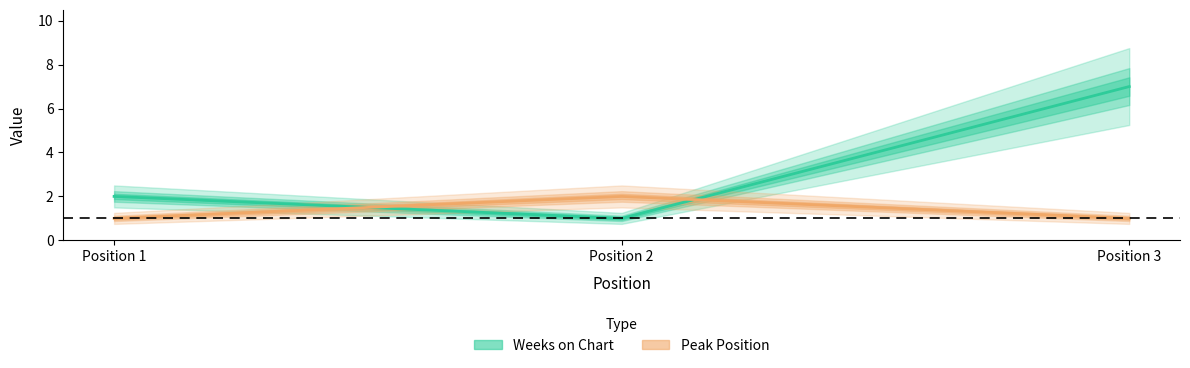

What is the spread (max minus min) of values at Position 1?

1